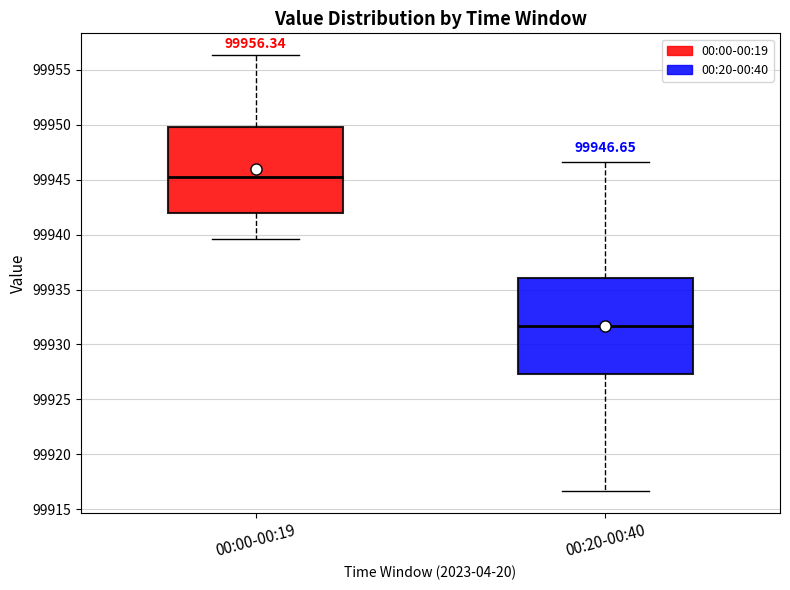

Which box is the tallest, from its lower edge to its upper edge?

00:20-00:40